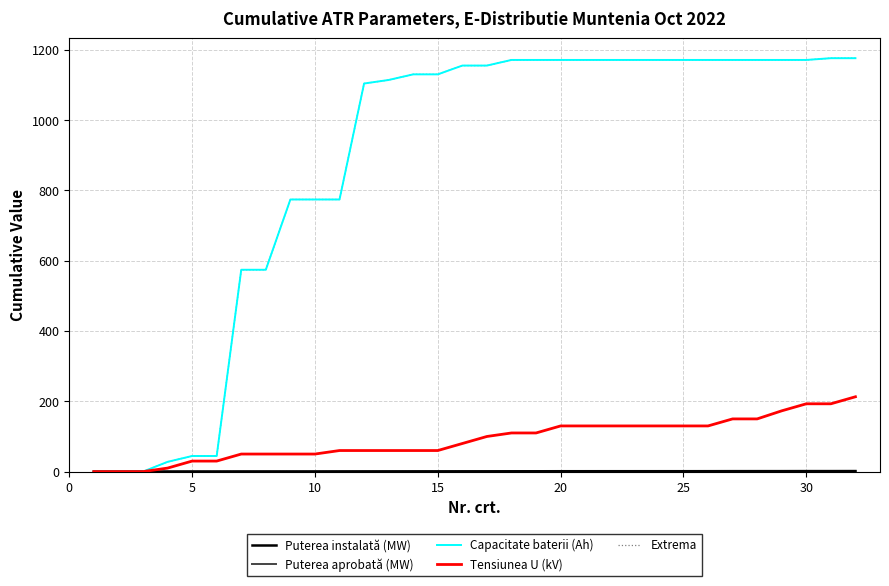

What are all the series names shown in the legend?

Puterea instalată (MW), Puterea aprobată (MW), Capacitate baterii (Ah), Tensiunea U (kV), Extrema